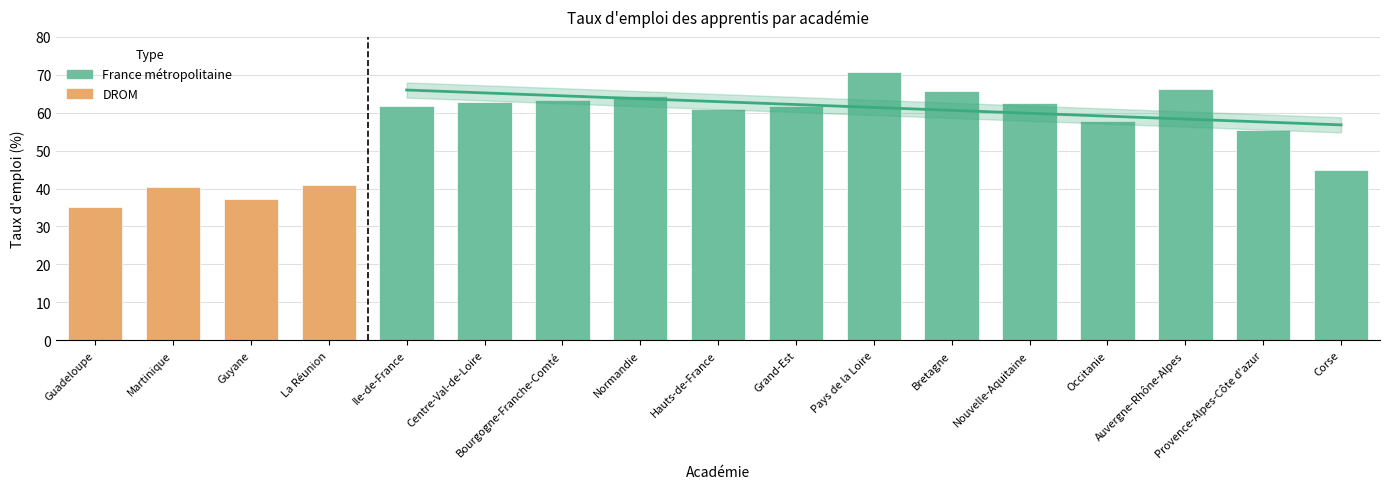

Reading left to right, list all the values displayed in this chart.

Guadeloupe=35.0	Martinique=40.3	Guyane=37.2	La Réunion=41.0	Ile-de-France=61.7	Centre-Val-de-Loire=62.8	Bourgogne-Franche-Comté=63.2	Normandie=64.3	Hauts-de-France=61.1	Grand-Est=61.8	Pays de la Loire=70.7	Bretagne=65.9	Nouvelle-Aquitaine=62.7	Occitanie=57.7	Auvergne-Rhône-Alpes=66.2	Provence-Alpes-Côte d'azur=55.4	Corse=44.8